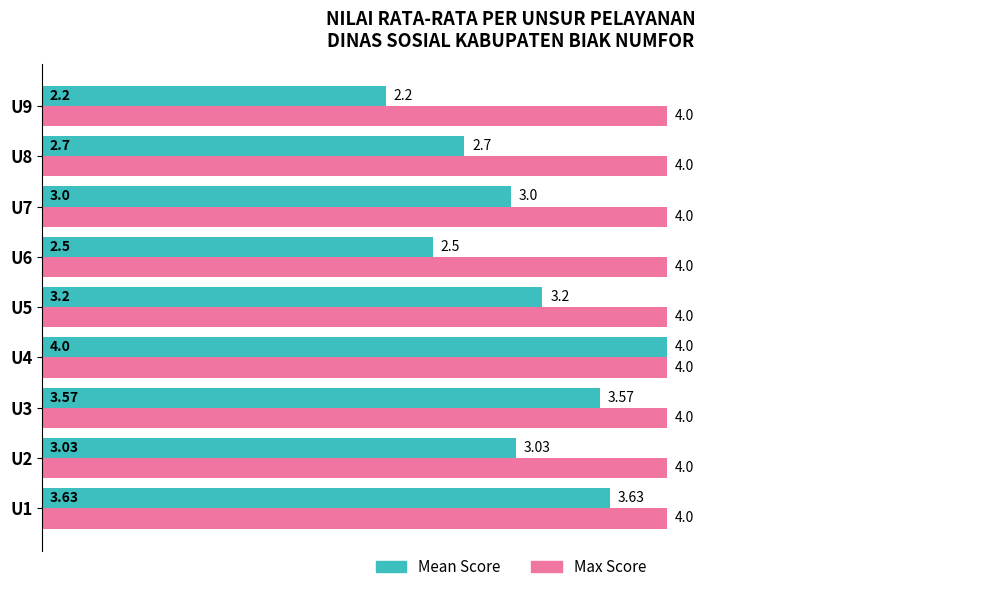

Which series has the largest total across all categories?

Max Score